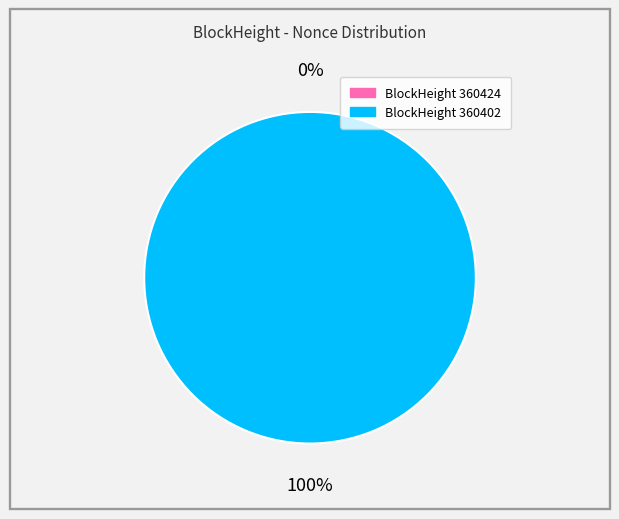

Which has a higher value, 360402 or 360424?

360402